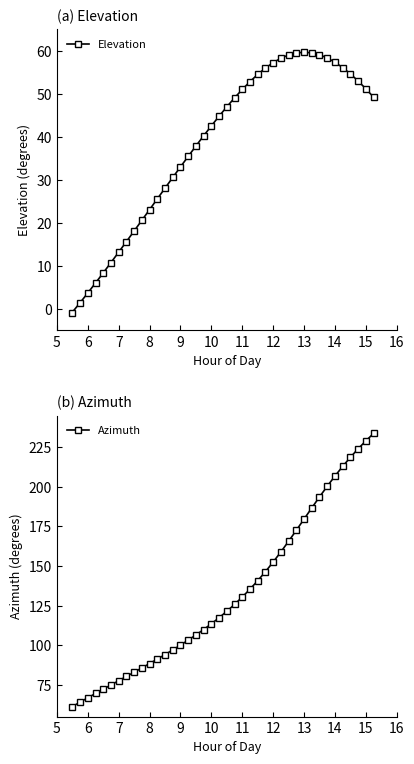

True or false: Elevation has more than 0 interior local peaks.

True